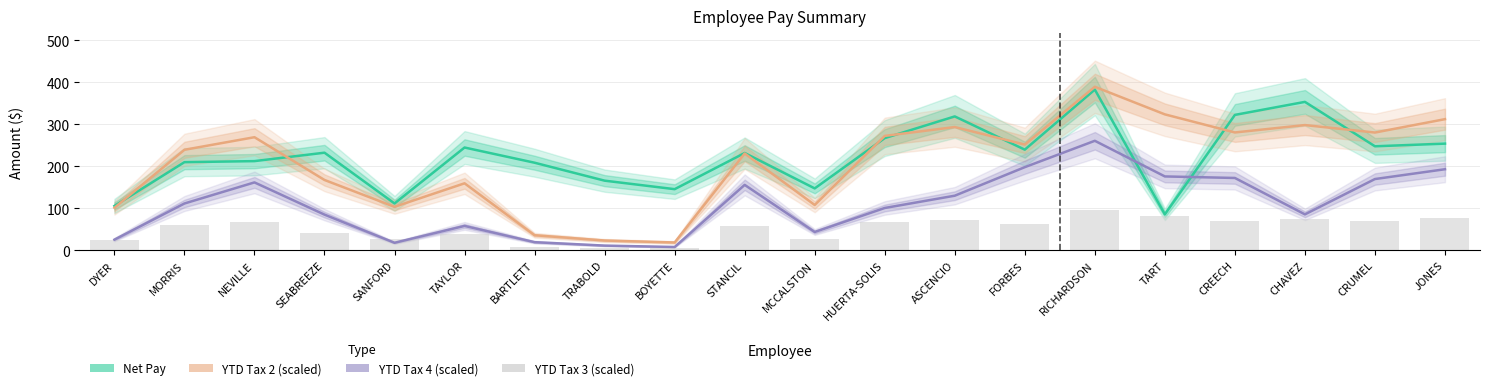

How many data points in Net Pay are less than 232?

10